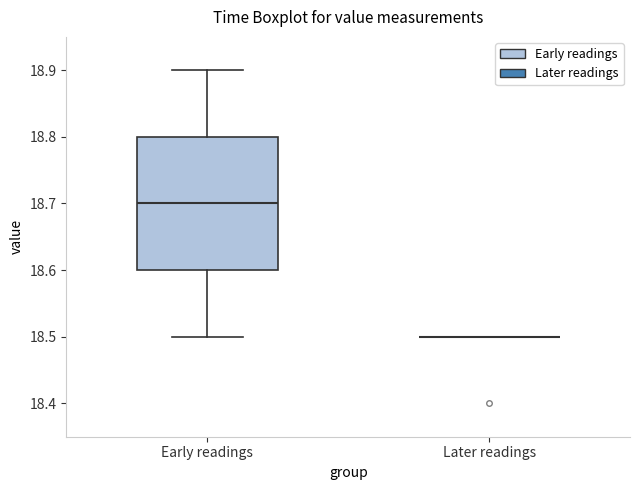

Reading left to right, read every box against the y-axis: the position of its median line, the range the box covers, and the ends of its whiskers. The values are not printed on the chart, so give them approximately, as read against the axis.

Early readings: median 18.7, box 18.6 to 18.8, whiskers 18.5 to 18.9
Later readings: box collapsed to a line at 18.5, whiskers 18.5 to 18.5